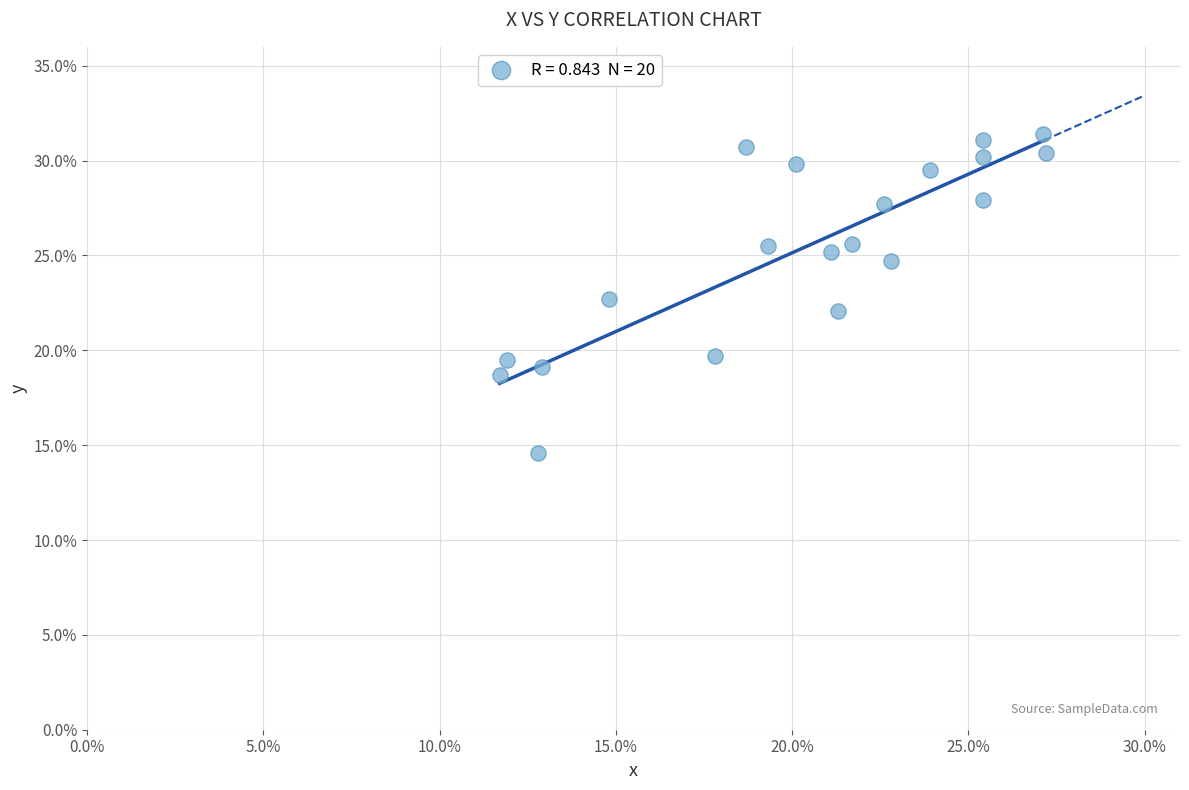

What is the range of Y values (max minus min)?

16.8